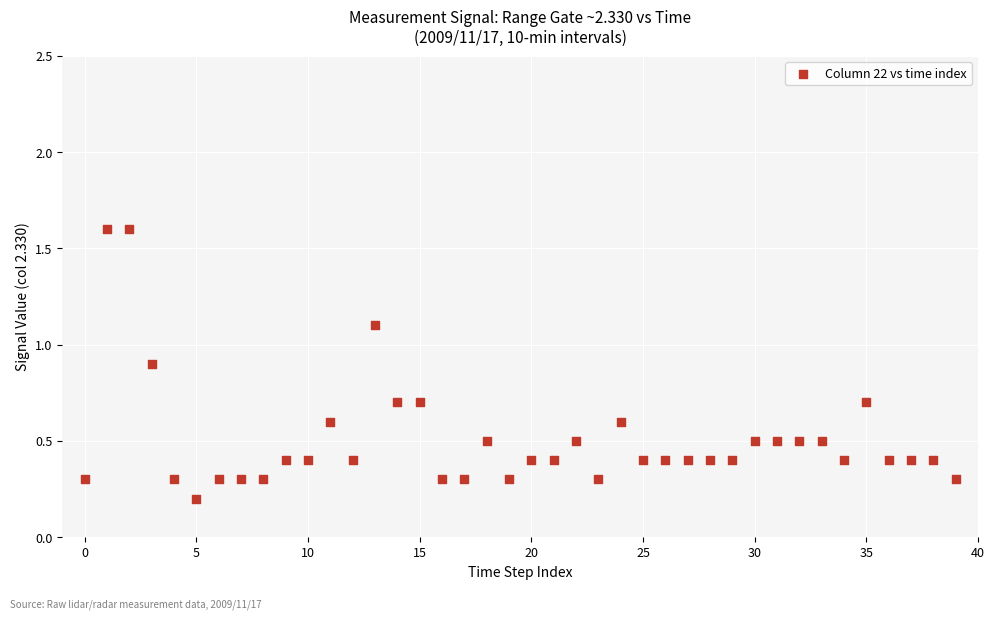

What is the range of Y values (max minus min)?

1.4